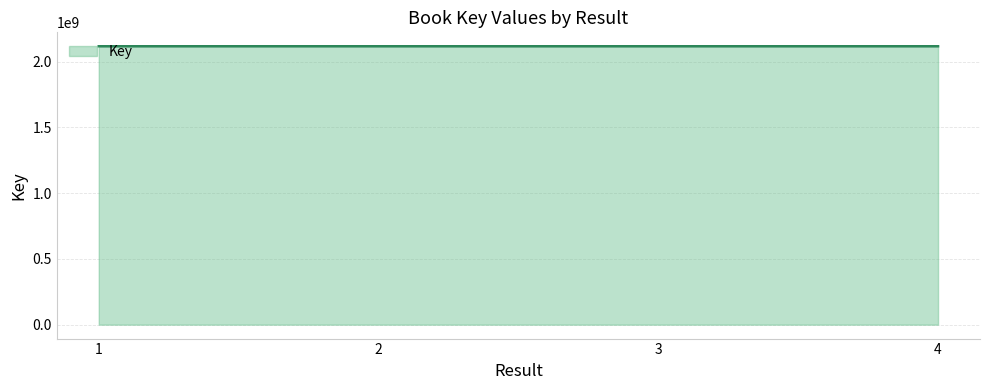

True or false: there are more than 1 points higher than both neighbors.

False